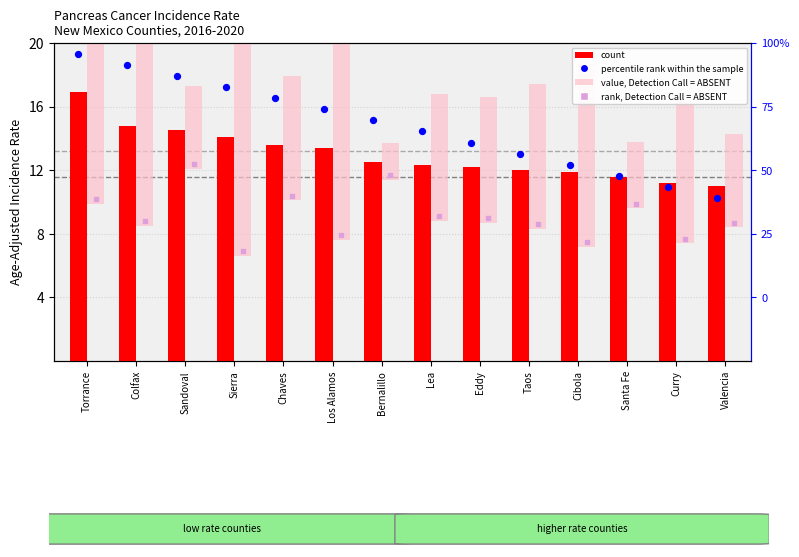

Which series reaches the maximum Y coordinate?

value, Detection Call = ABSENT